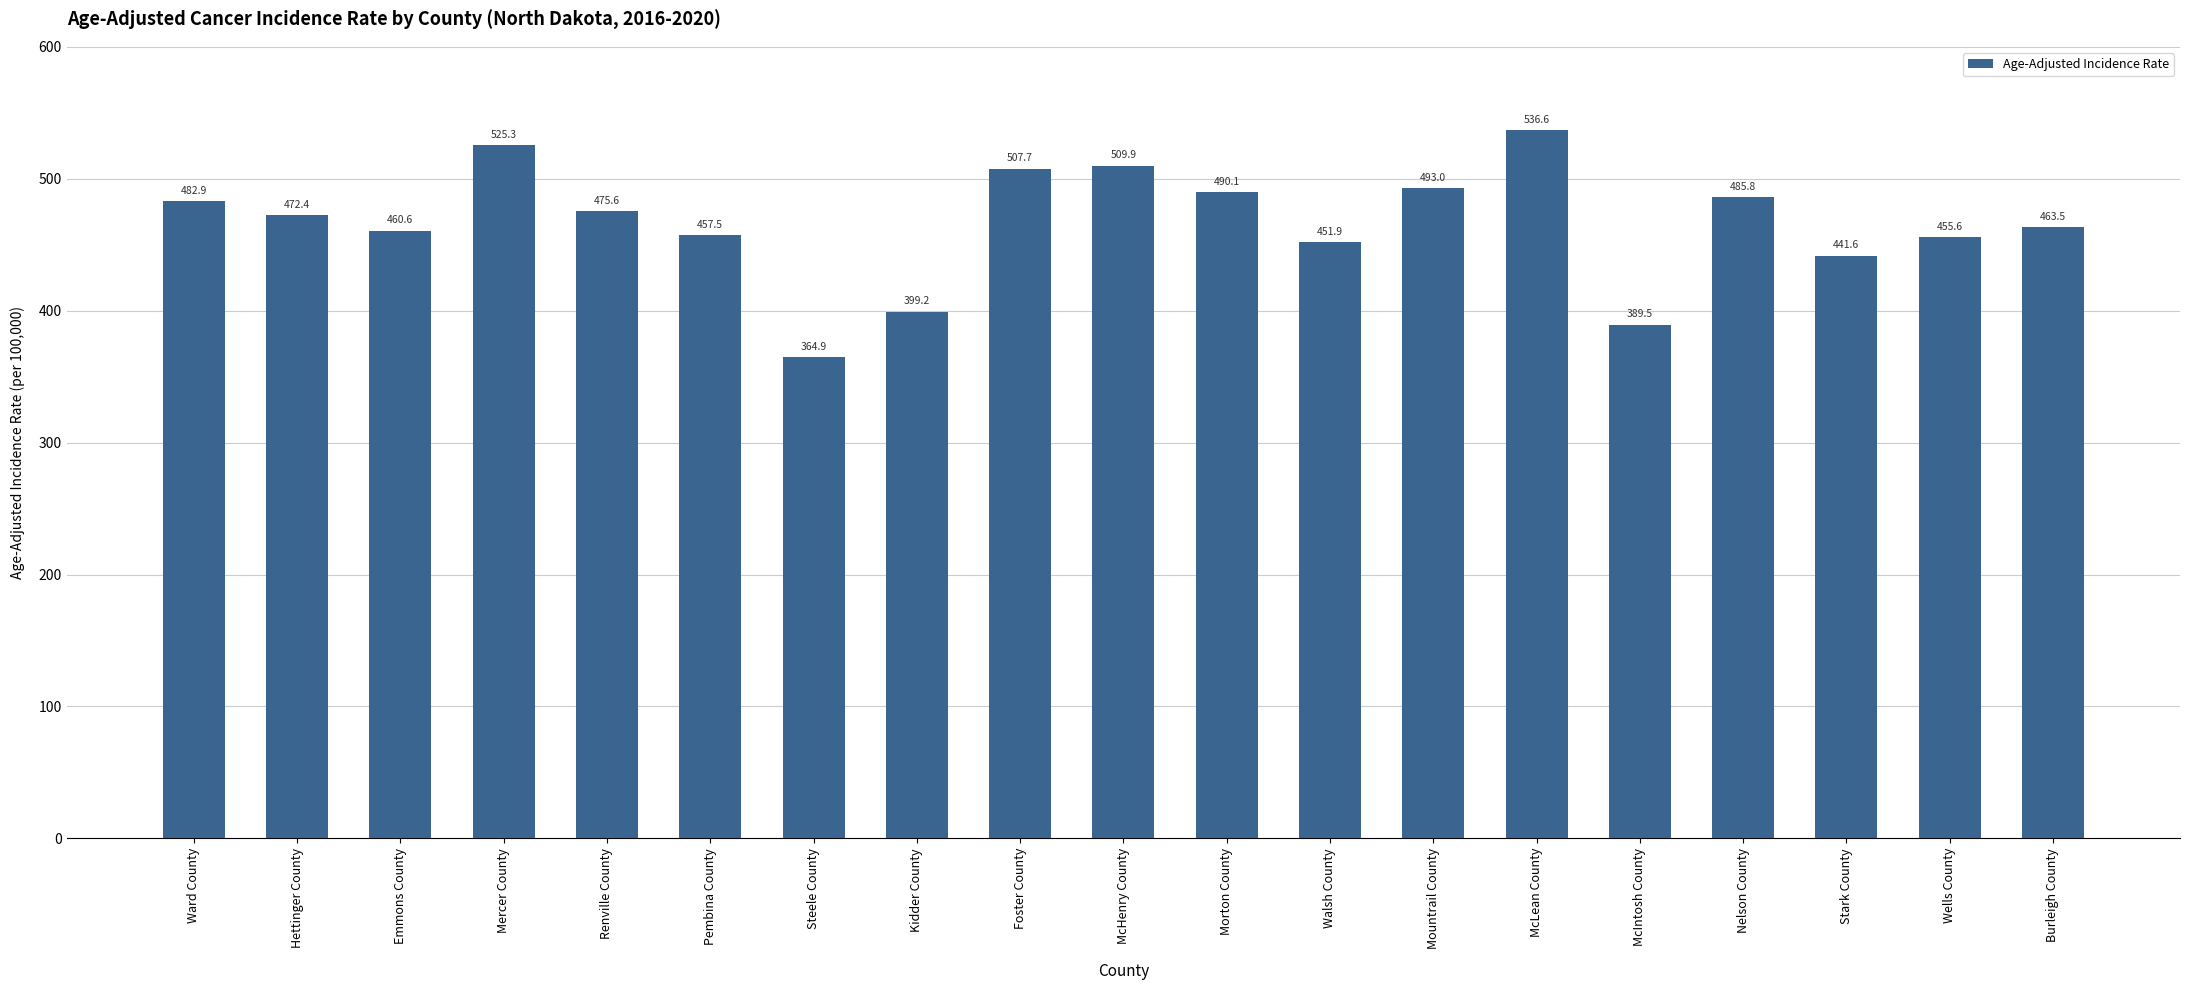

The value at Wells County is 455.6. True or false?

True